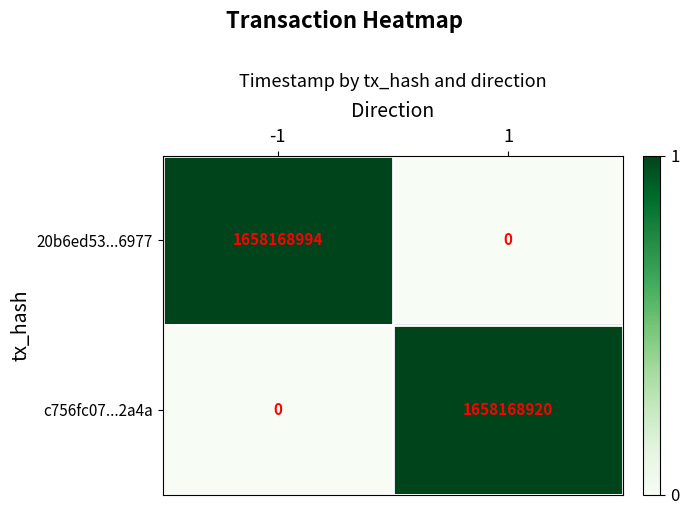

The 20b6ed53...6977 series shows 803617185 at 1. True or false?

False